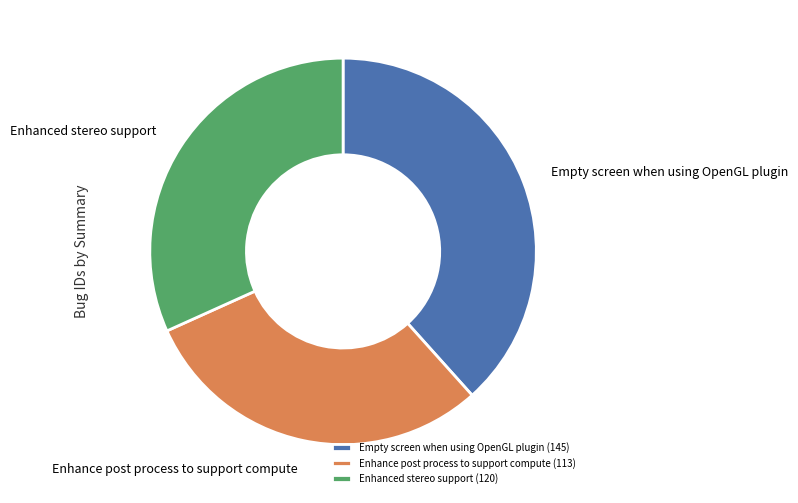

Which category has the biggest portion of the pie?

Empty screen when using OpenGL plugin